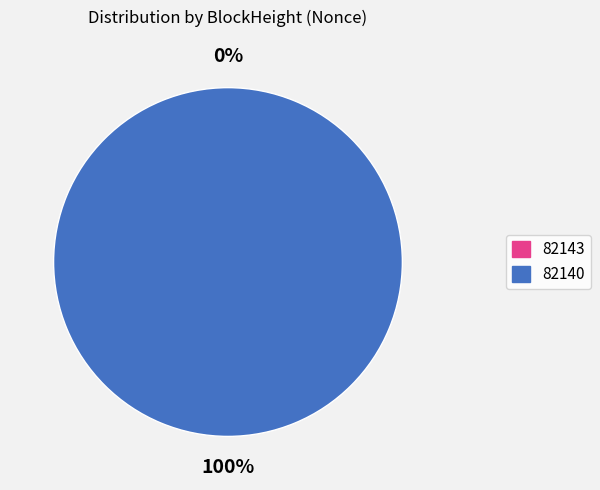

To the nearest percent, what is the difference between the 82143 and 82140 slice percentages?

100%